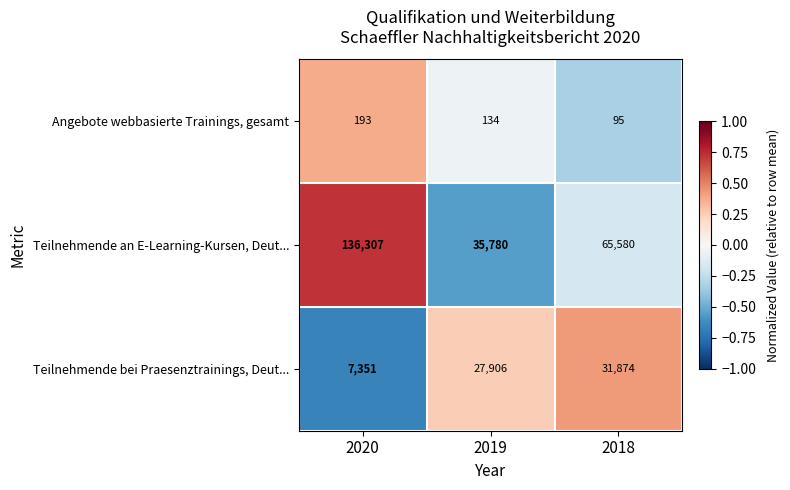

How many distinct data groups are displayed?

3